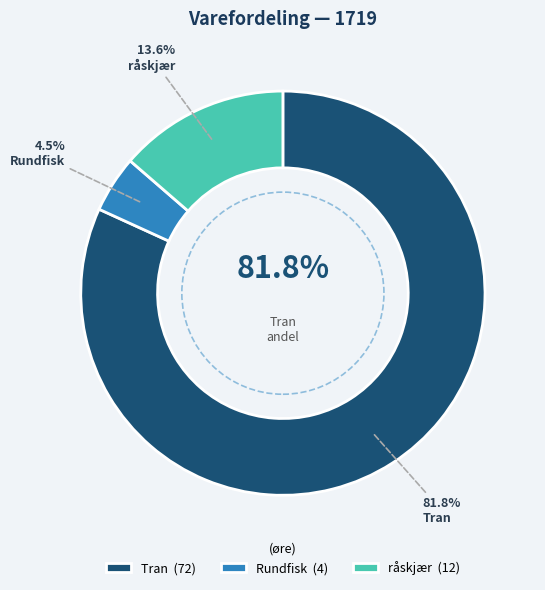

To the nearest percent, what percentage of the pie is Tran?

82%